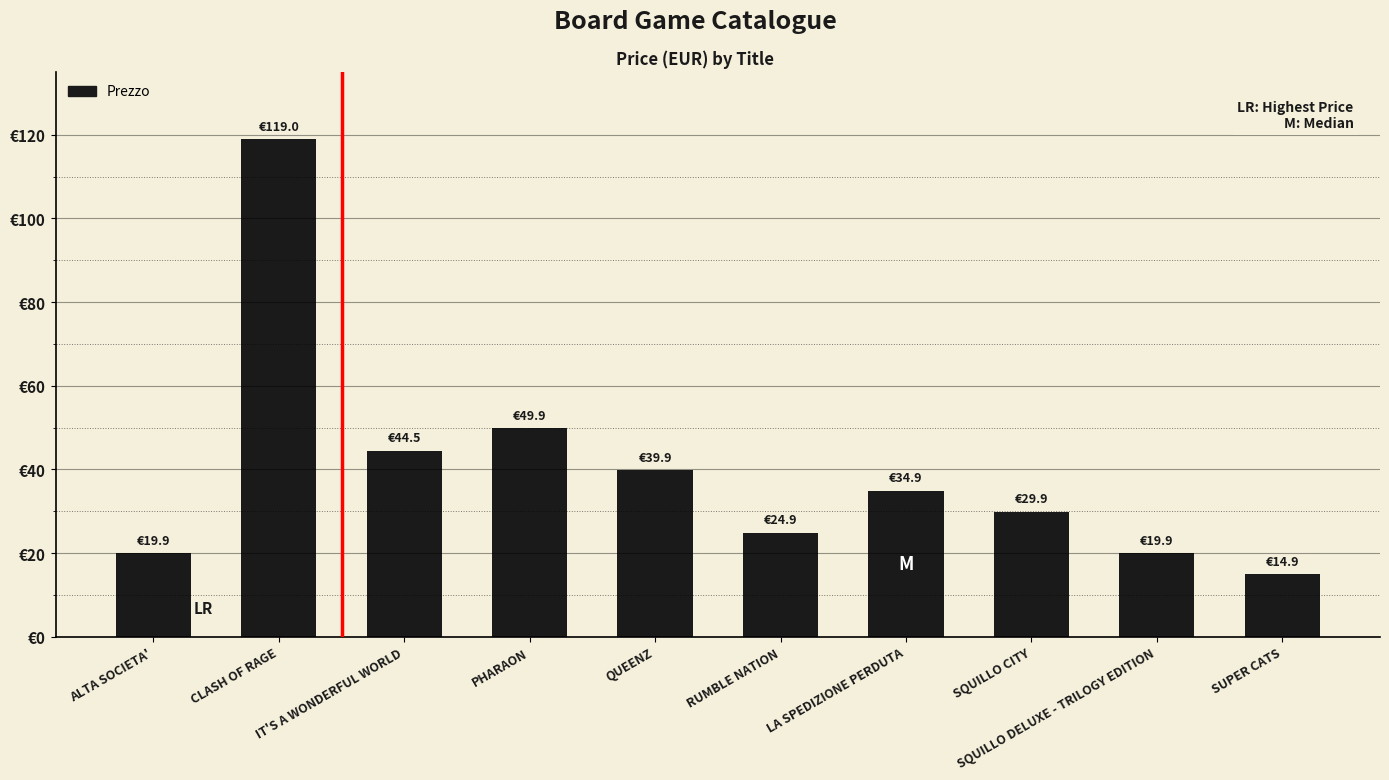

What is the change in value from IT'S A WONDERFUL WORLD to QUEENZ?

-4.6